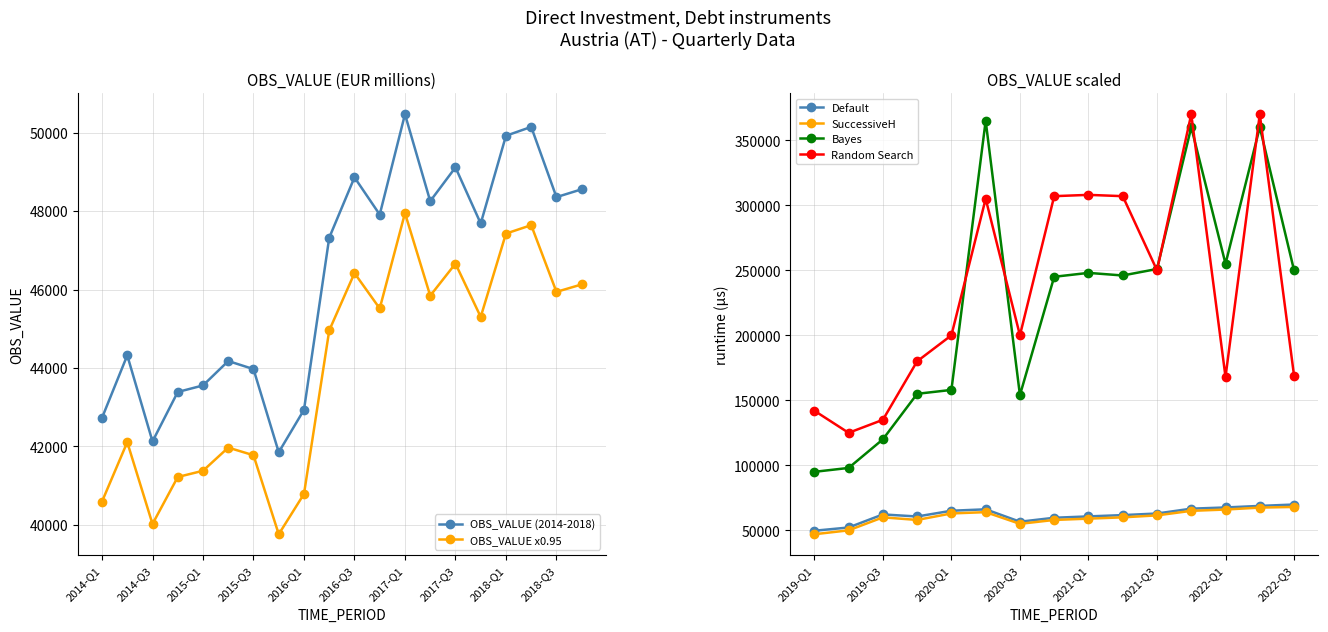

True or false: the data shows 50152 at 2018-Q2.

True